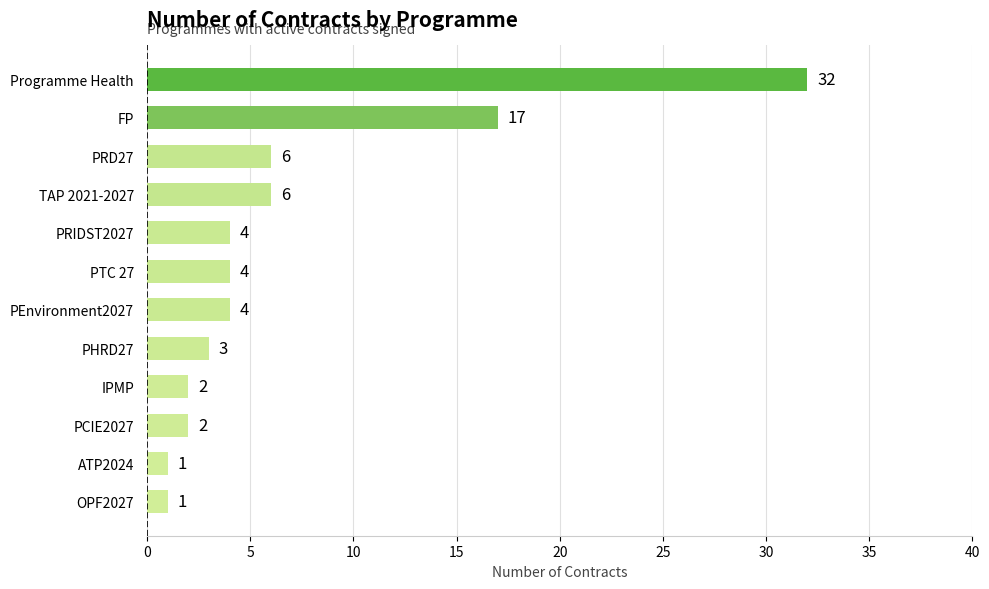

What is the sum of all values?

82